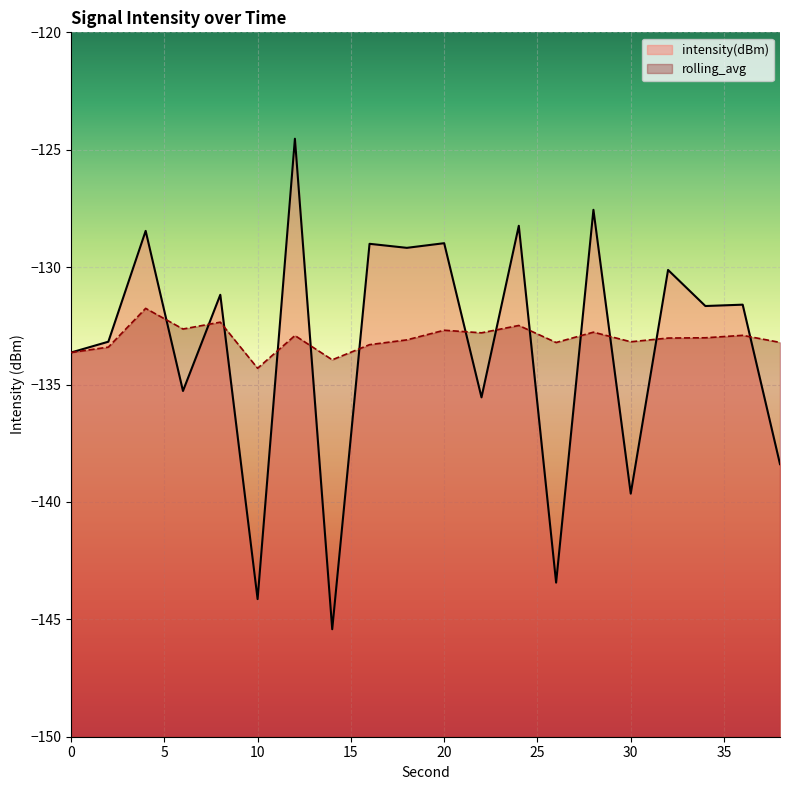

What is the spread (max minus min) of values at 20?

3.7